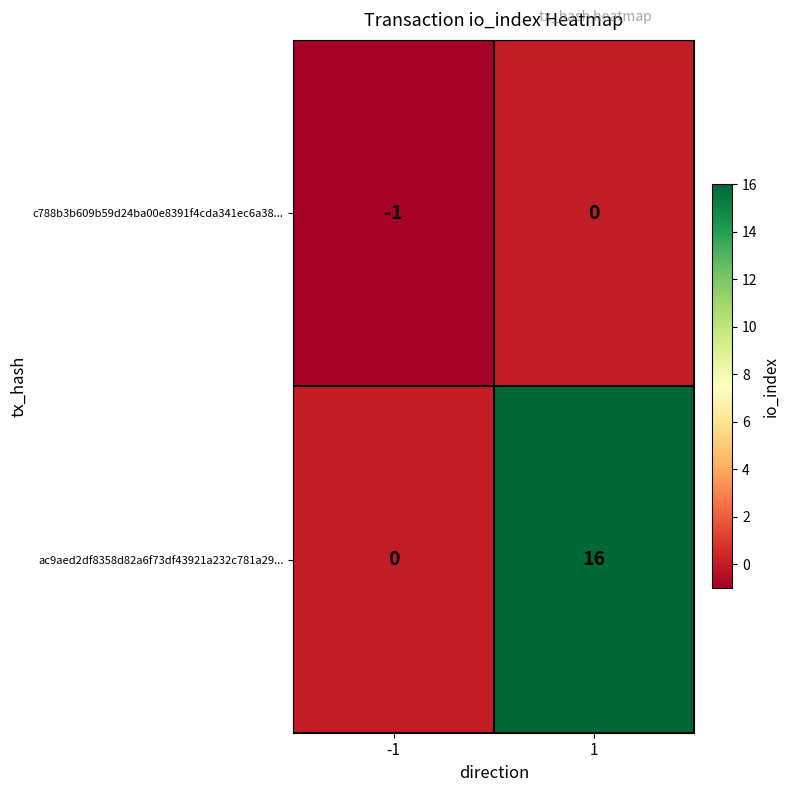

What is the difference between the highest and lowest values at -1?

1